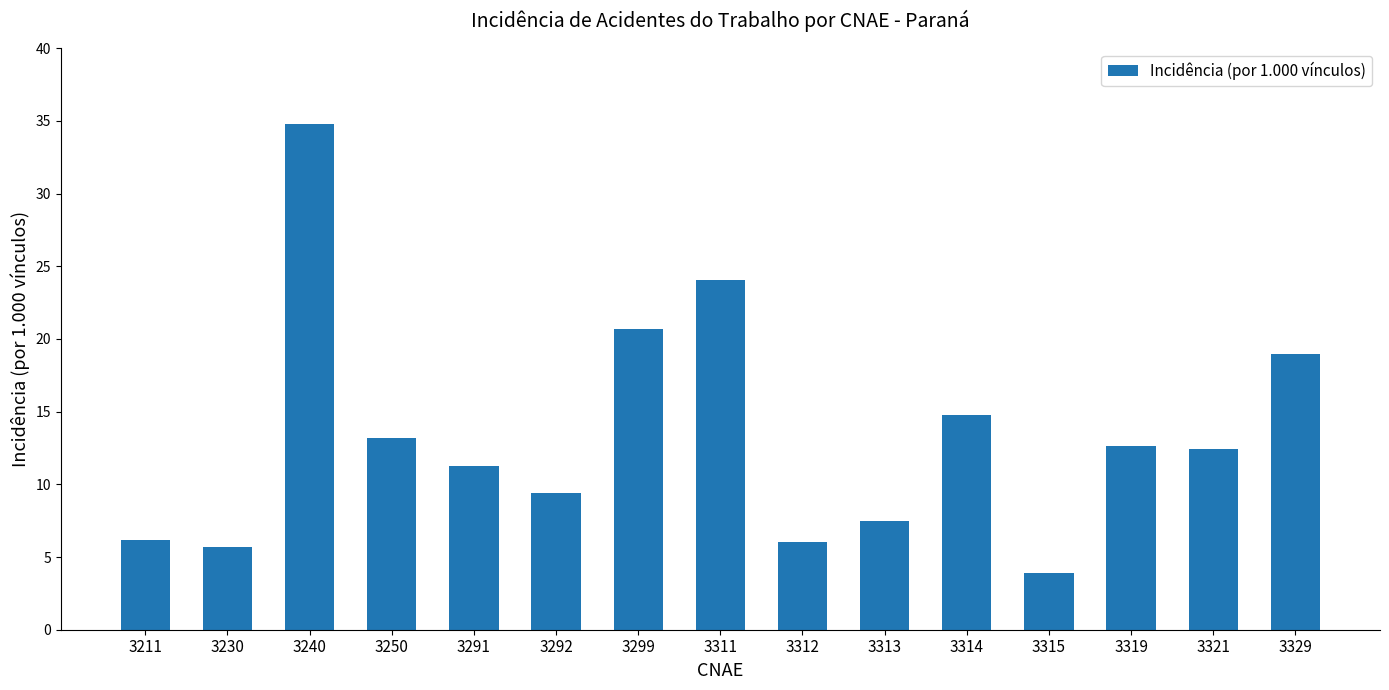

The chart shows a value of 5.9 at 3314. True or false?

False